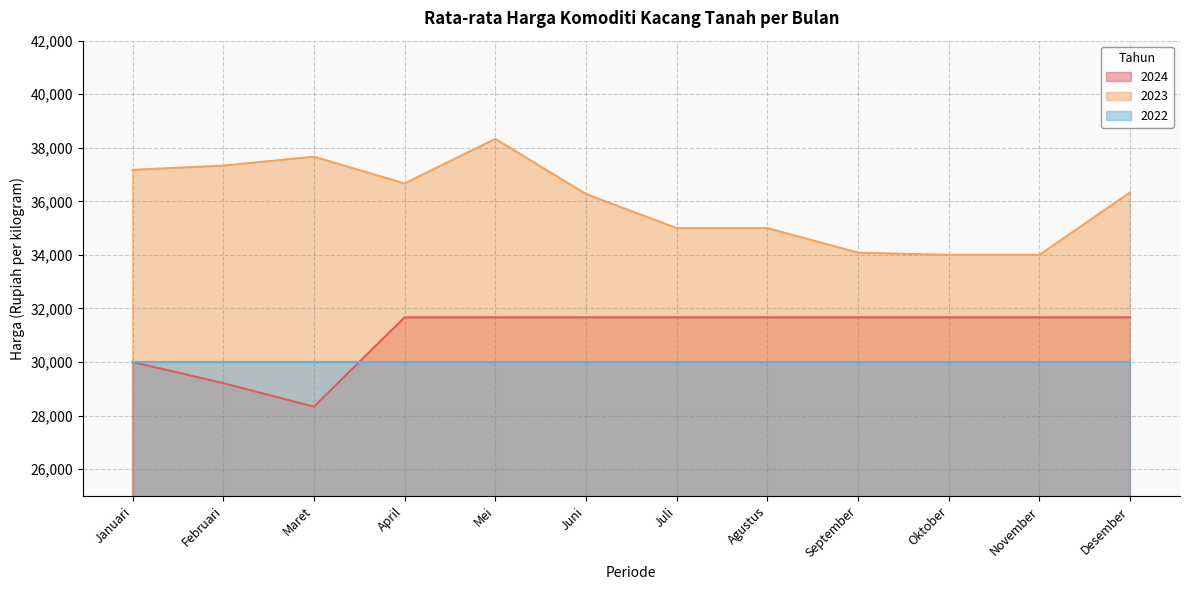

In 2023, how many points are higher than both neighbors (excluding endpoints)?

2